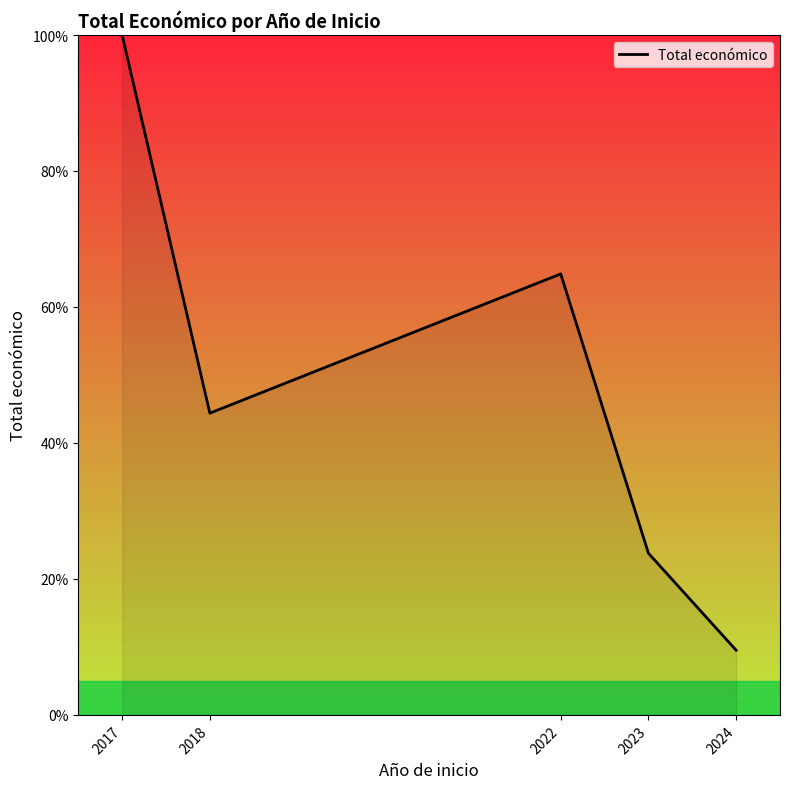

Rank the categories by value from highest to lowest.

2017, 2022, 2018, 2023, 2024